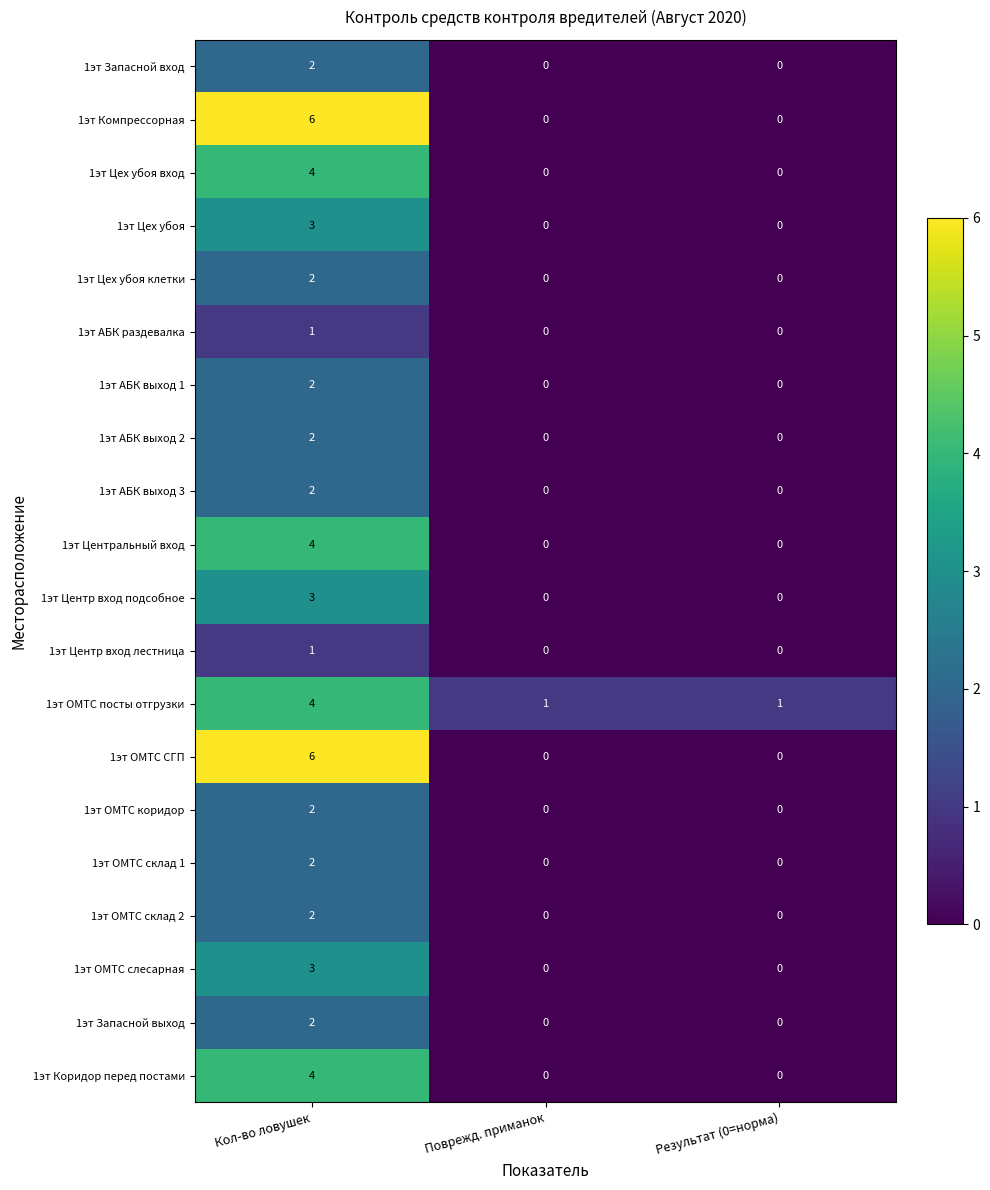

The 1эт Запасной вход series shows 1 at Кол-во ловушек. True or false?

False